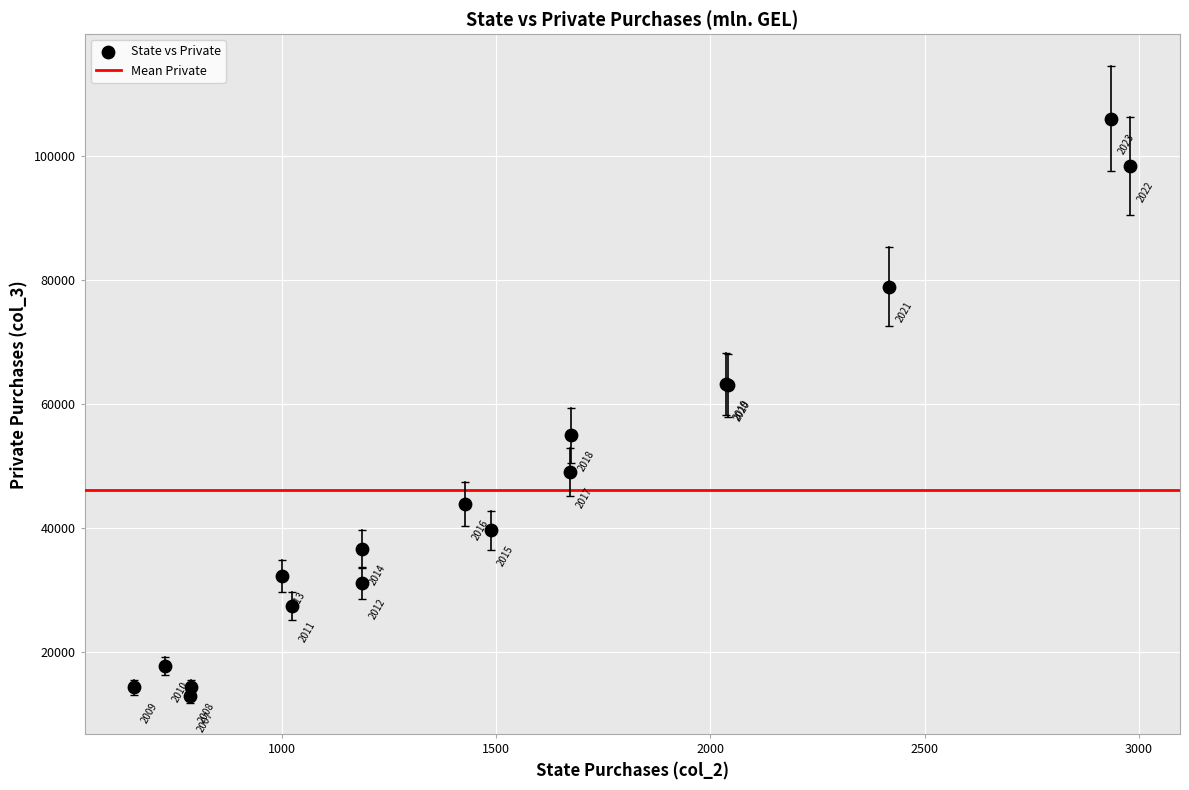

What Y value in the scatter plot is closest to 59507?

63042.1